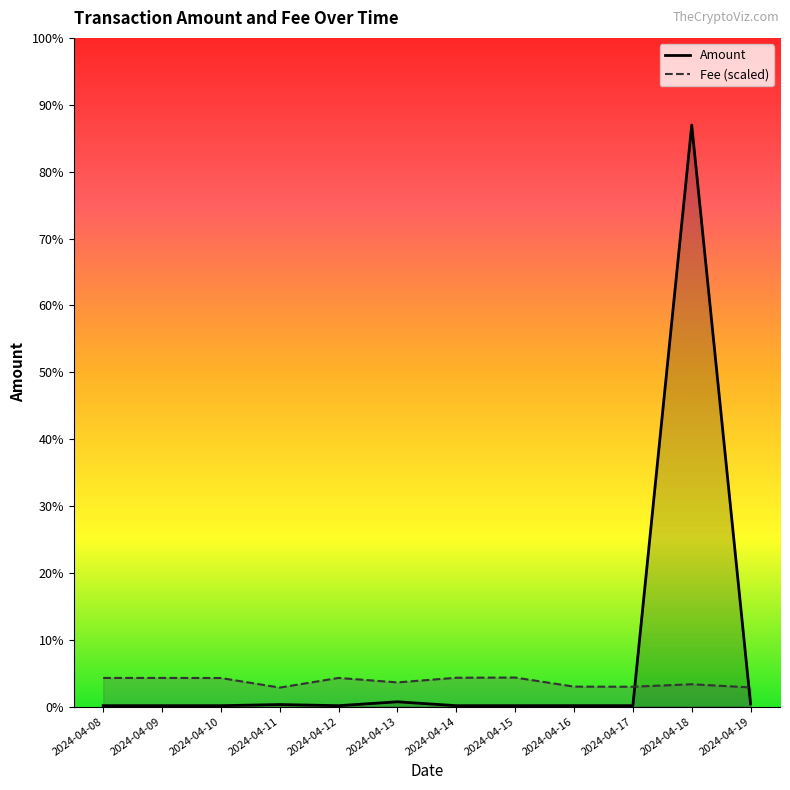

Where is the first local maximum for Amount (line)?

2024-04-11